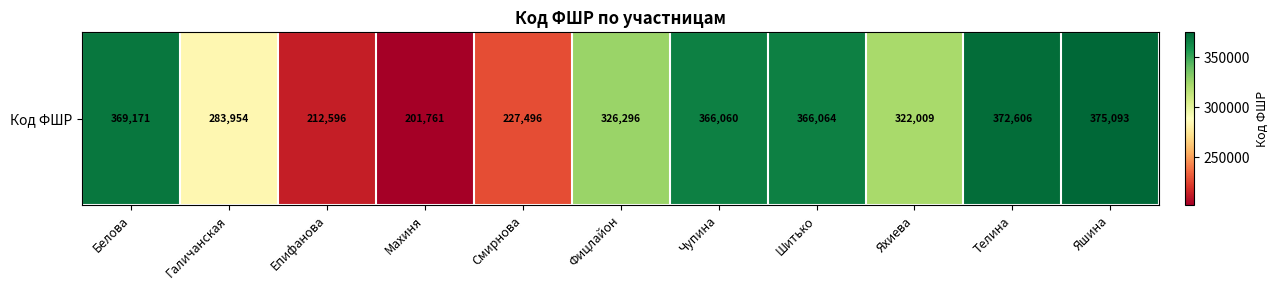

What is the average value?

311191